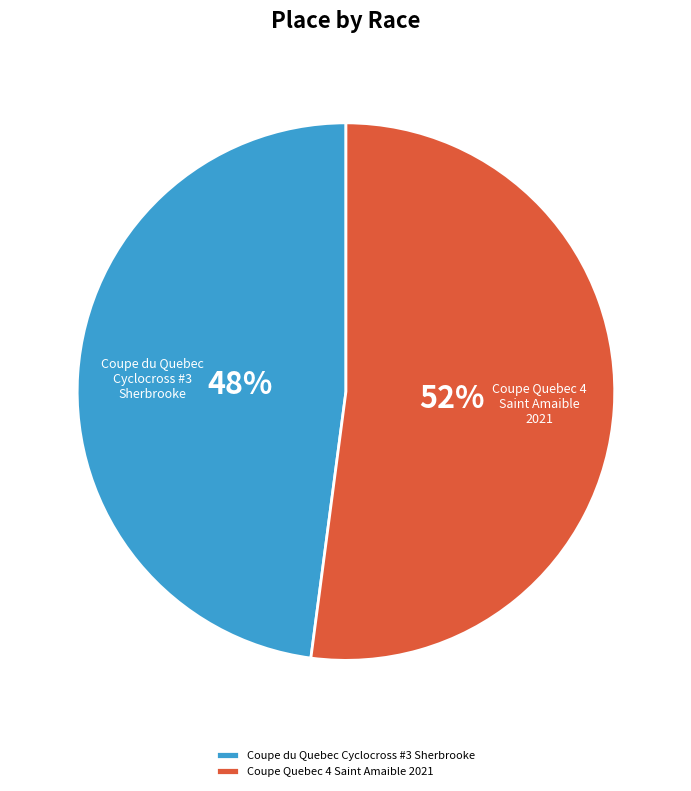

To the nearest percent, what percentage of the pie is Coupe Quebec 4 Saint Amaible 2021?

52%